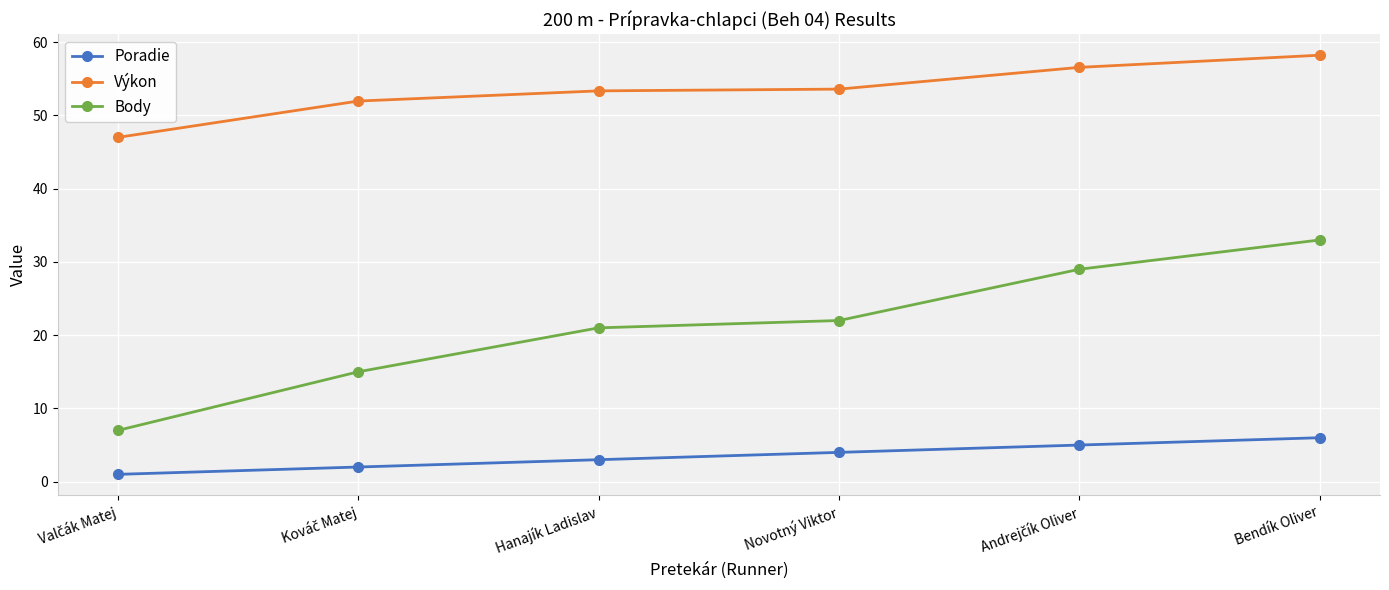

What is the difference between the maximum and minimum values in the Body series?

26.0